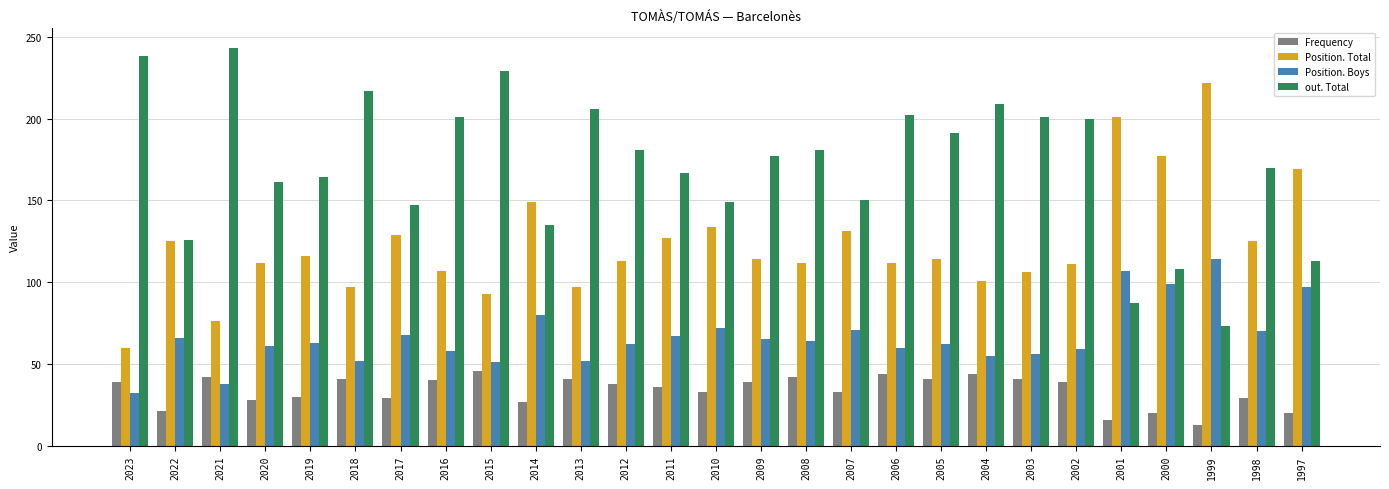

What is the sum of all out. Total values?

4626